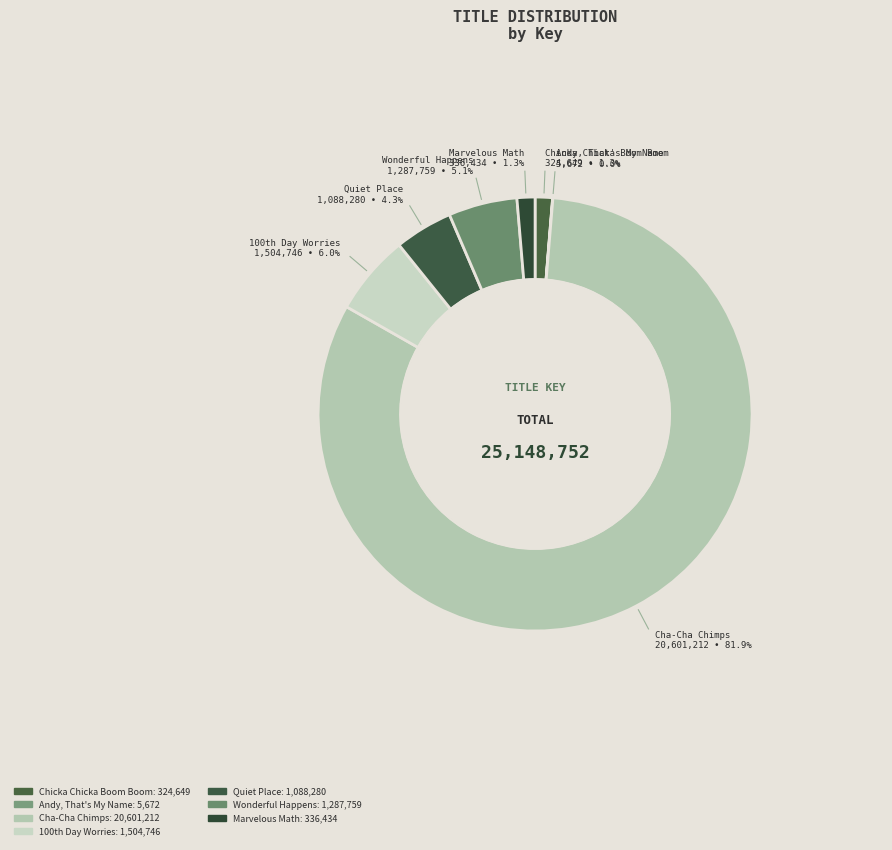

What is the largest slice in the pie chart?

Cha-Cha Chimps